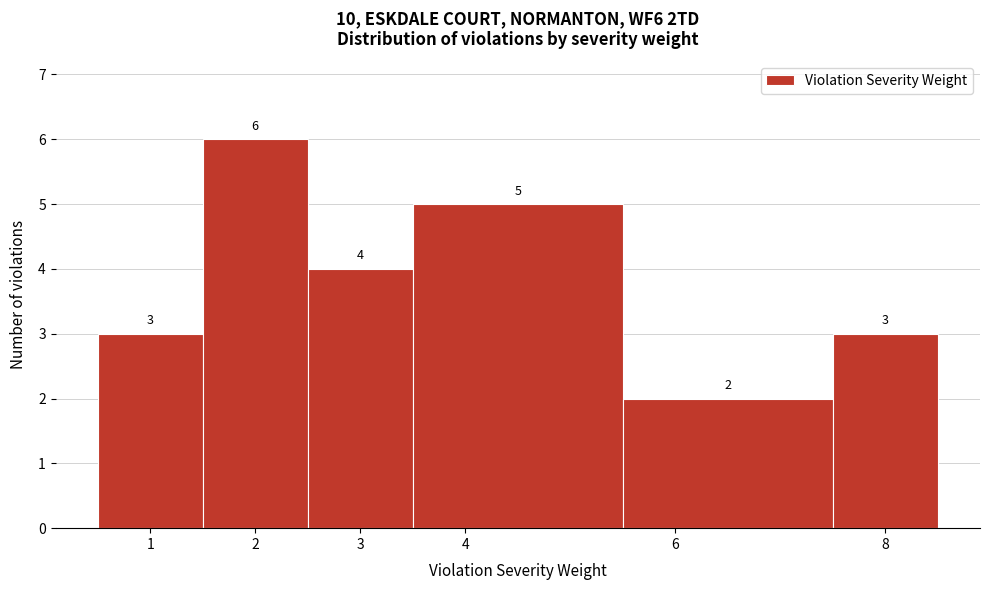

Reading left to right, list every bar in this chart as the range it spans on the x-axis followed by its height.

0.5 to 1.5: 3
1.5 to 2.5: 6
2.5 to 3.5: 4
3.5 to 5.5: 5
5.5 to 7.5: 2
7.5 to 8.5: 3